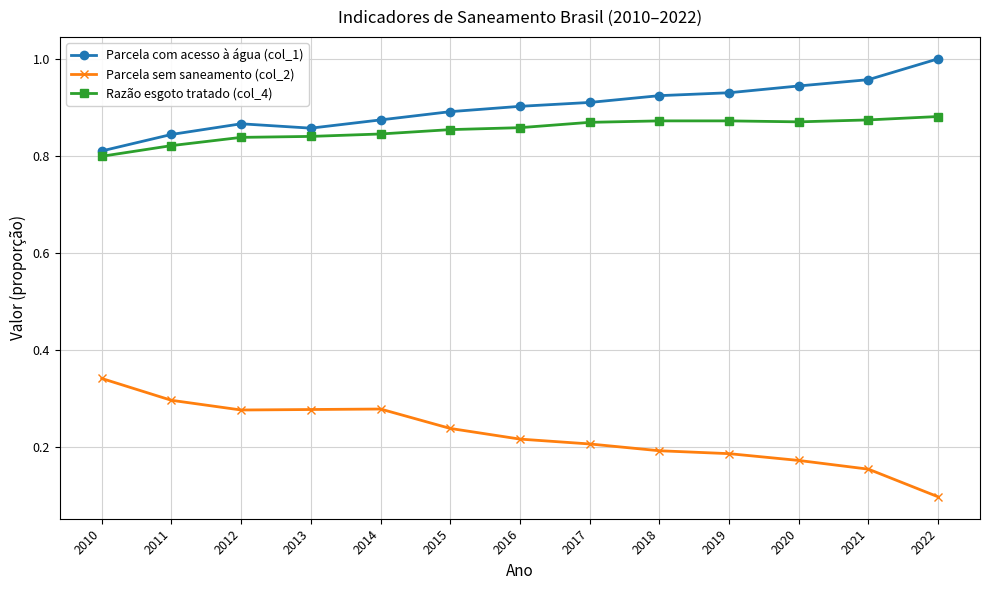

What are all the series names shown in the legend?

Parcela com acesso à água (col_1), Parcela sem saneamento (col_2), Razão esgoto tratado (col_4)